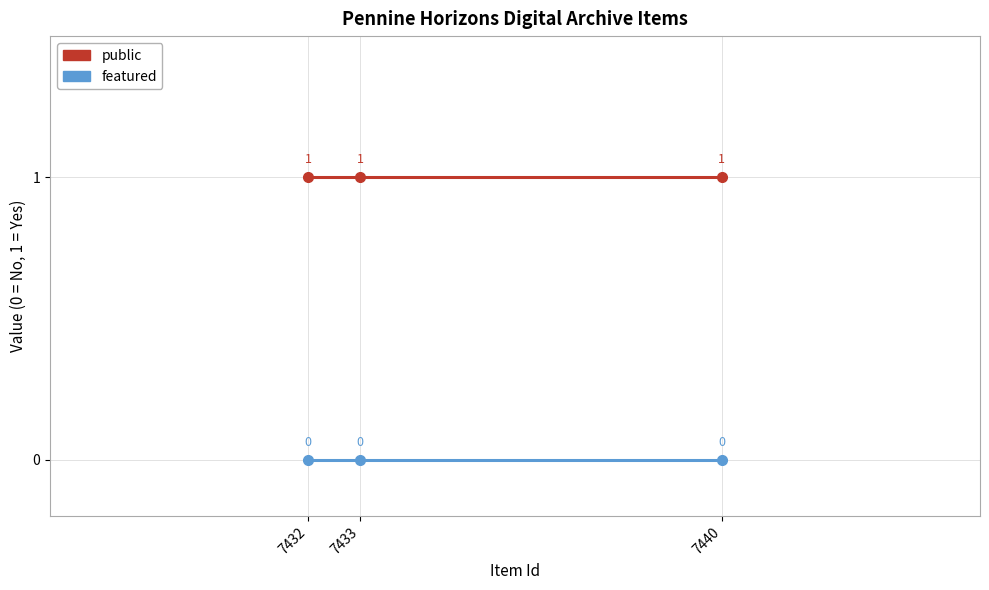

List the series in order of their overall mean, lowest first.

featured, public